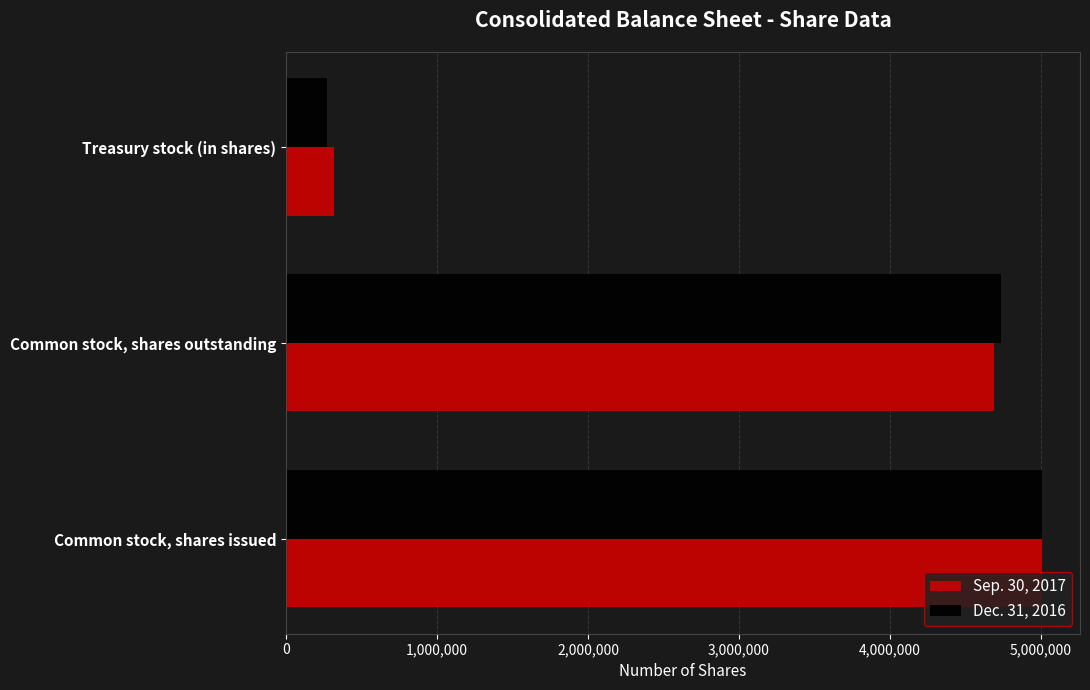

What is the average value of the Dec. 31, 2016 series?

3338073